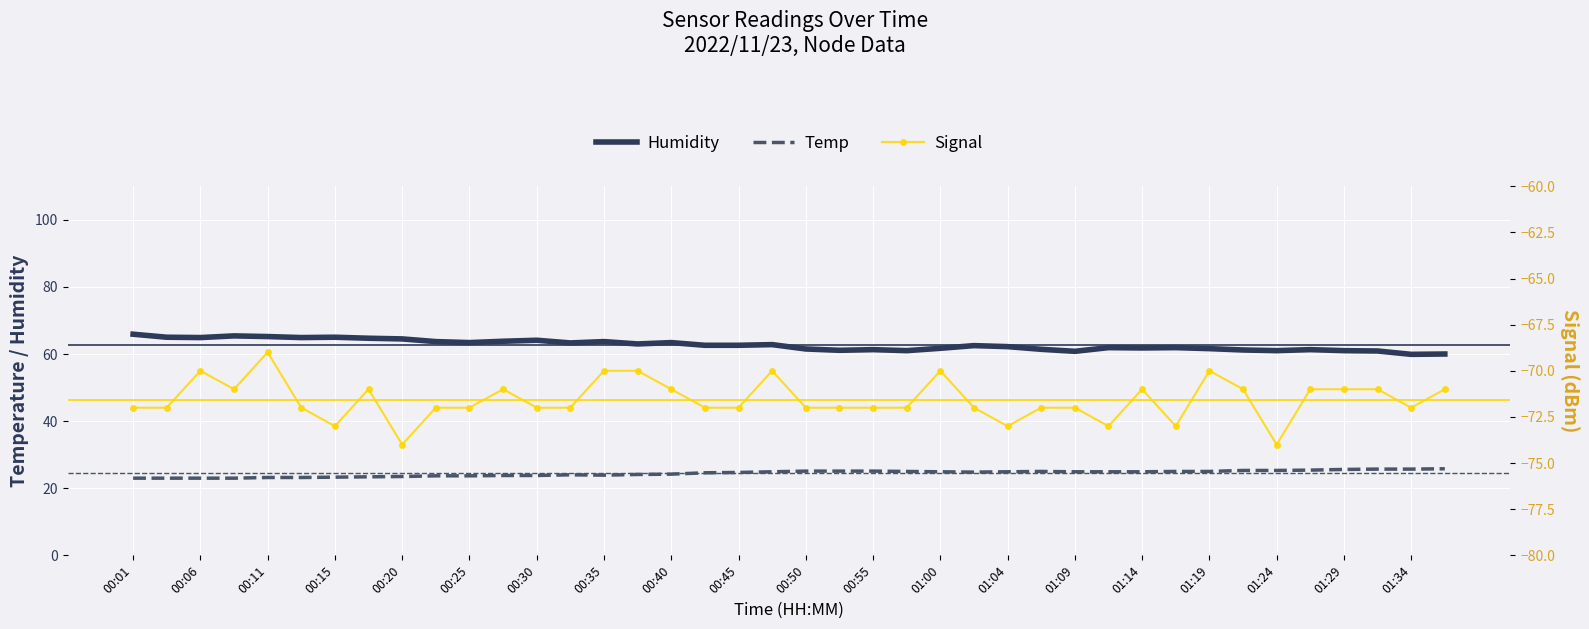

How many interior local peaks does the Signal series have?

8